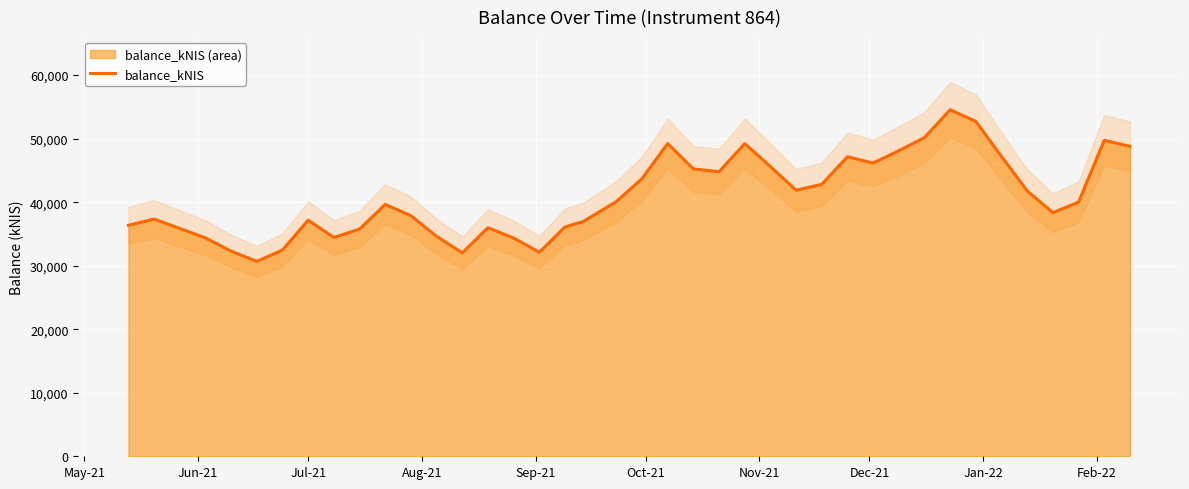

What is the minimum value for balance_kNIS?

30673.1